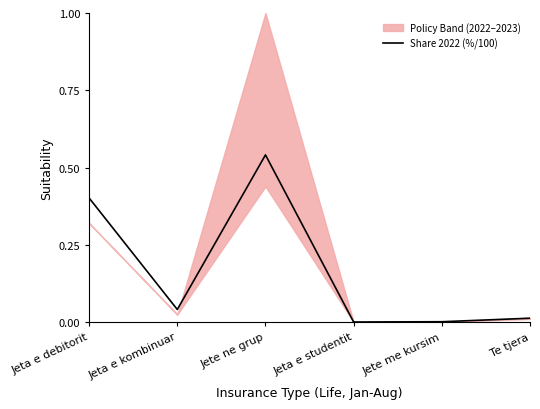

List the labels in order of value, smallest first.

Jeta e studentit, Jete me kursim, Te tjera, Jeta e kombinuar, Jeta e debitorit, Jete ne grup